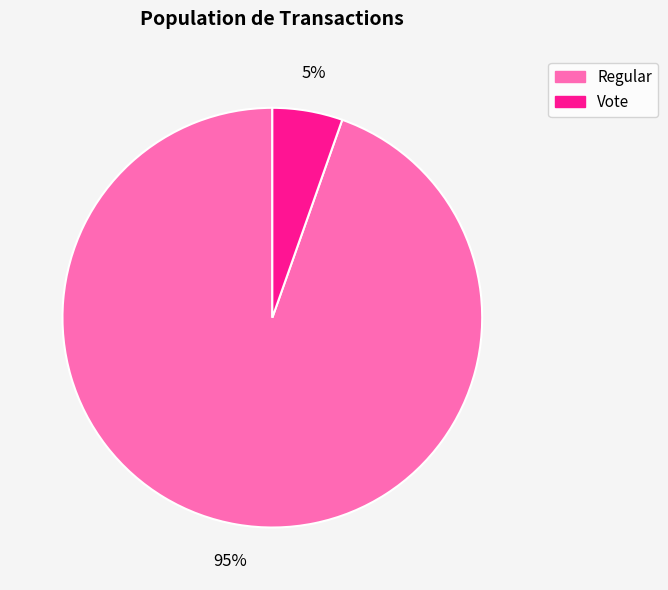

To the nearest percent, what is the combined percentage of Regular and Vote?

100%